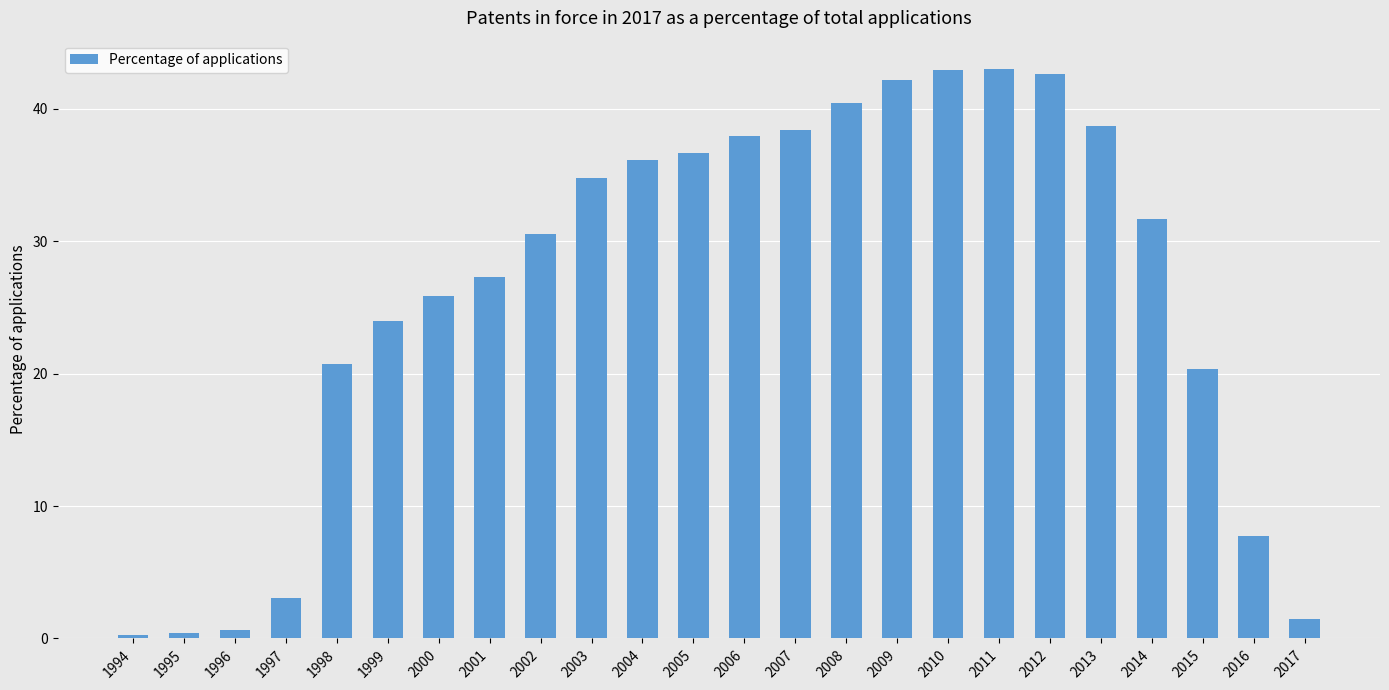

Is it true that the value at 2007 is 38.4?

True